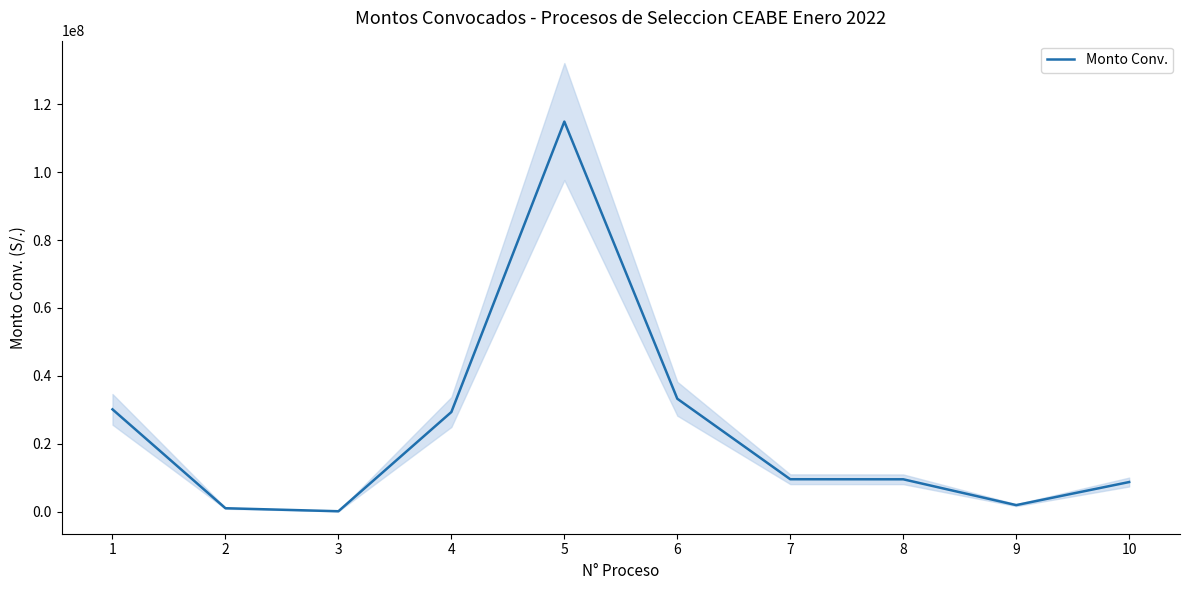

How many interior local peaks (higher than both neighbors) does the data have?

1